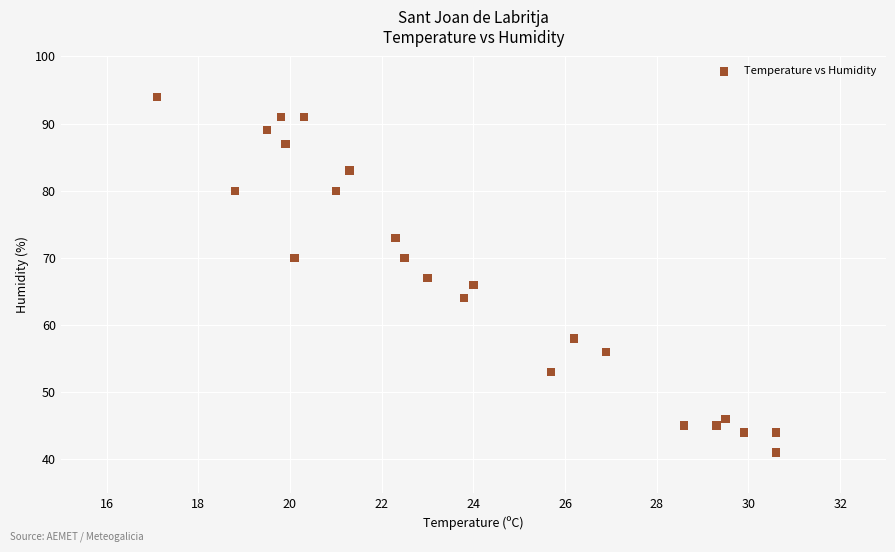

What is the range of Y values (max minus min)?

53